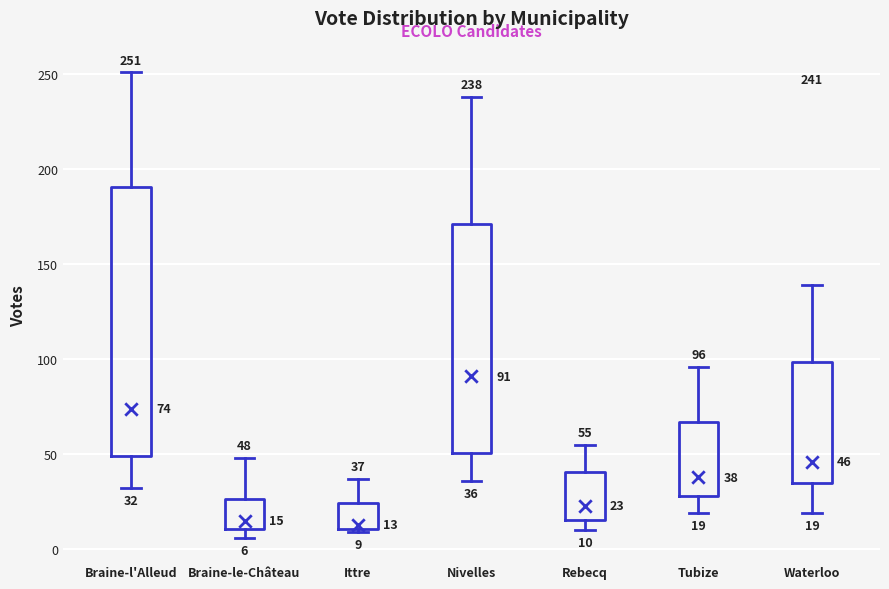

Comparing the boxes themselves (not the whiskers), which one is the tallest?

Braine-l'Alleud